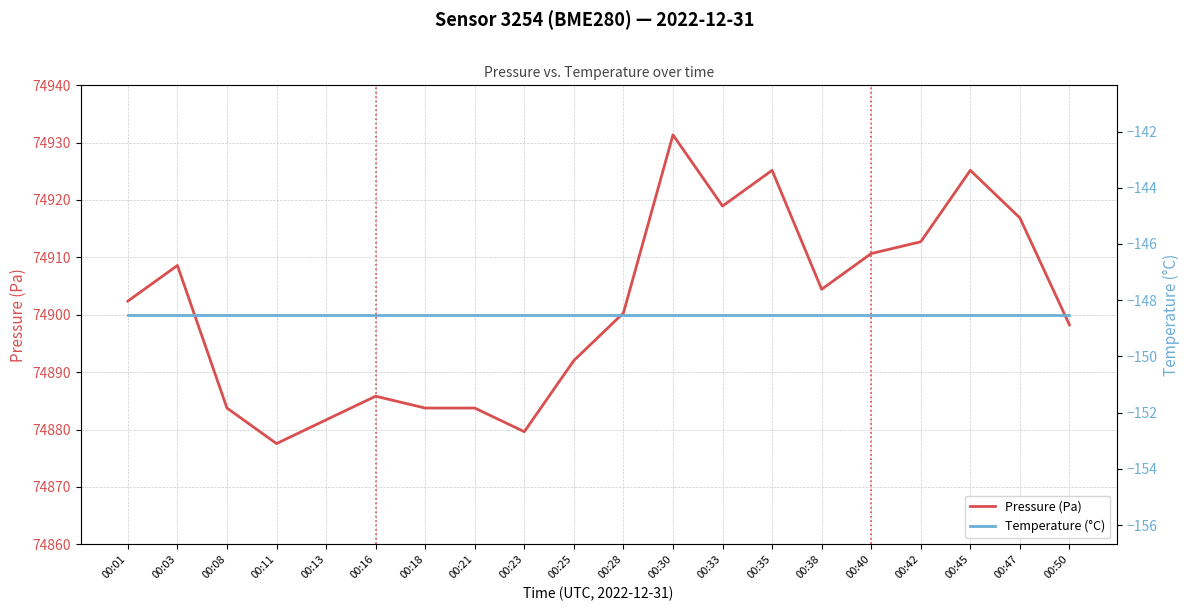

Reading left to right, transcribe all the data shown in this chart.

Pressure (Pa): 74902.4	74908.6	74883.8	74877.6	74881.7	74885.8	74883.8	74883.8	74879.6	74892.0	74900.3	74931.3	74918.9	74925.2	74904.4	74910.7	74912.7	74925.2	74916.9	74898.2
Temperature (°C): -148.5	-148.5	-148.5	-148.5	-148.5	-148.5	-148.5	-148.5	-148.5	-148.5	-148.5	-148.5	-148.5	-148.5	-148.5	-148.5	-148.5	-148.5	-148.5	-148.5